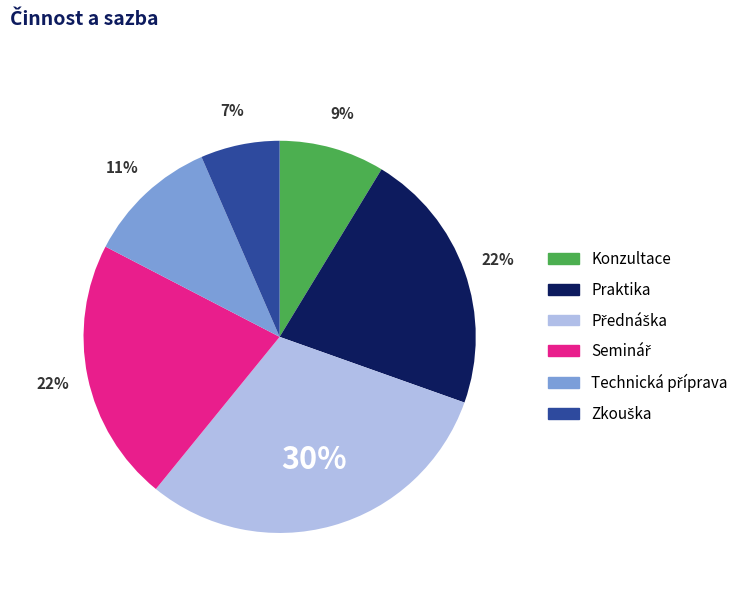

How many segments does this pie chart have?

6